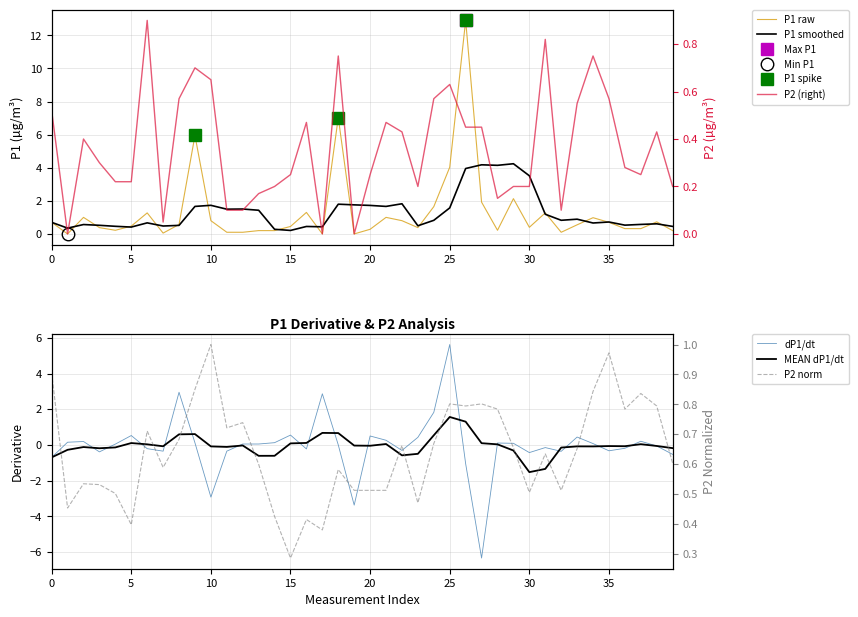

What is the difference between the maximum and second lowest values in the P1 raw series?

12.9